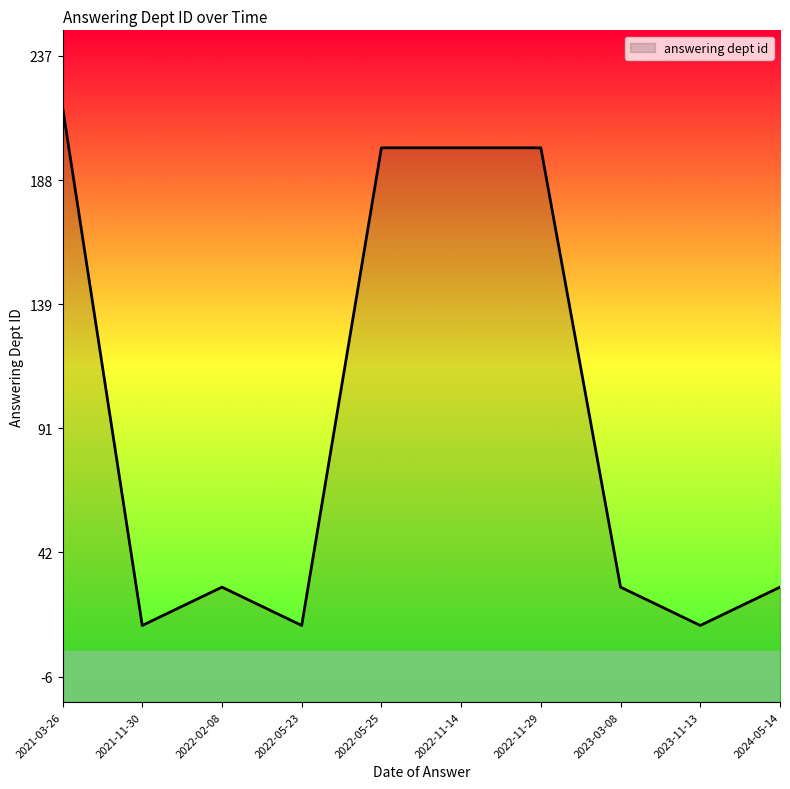

What is the ratio of the value at 2021-03-26 to the value at 2022-11-29?

1.1